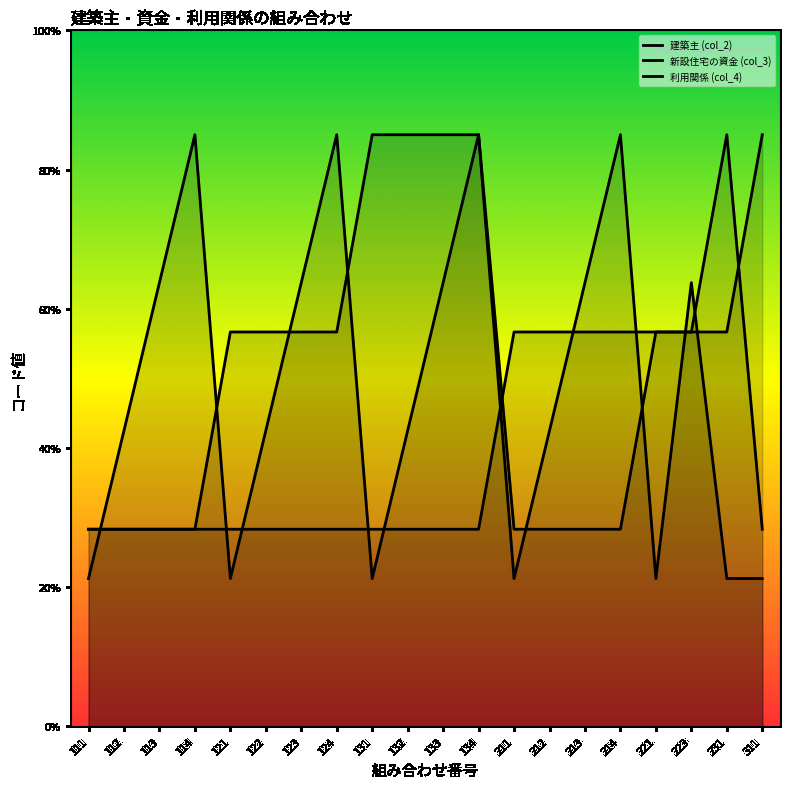

What is the sum of all 建築主 (col_2) values?

41.1